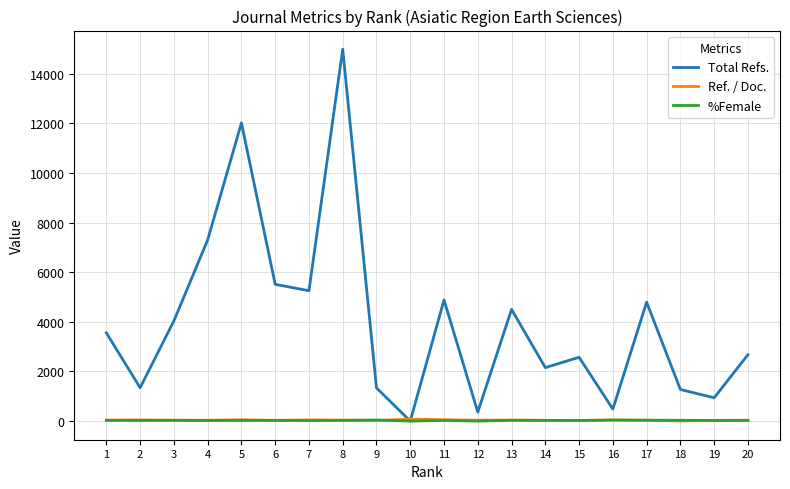

What is the spread (max minus min) of values at 12?

364